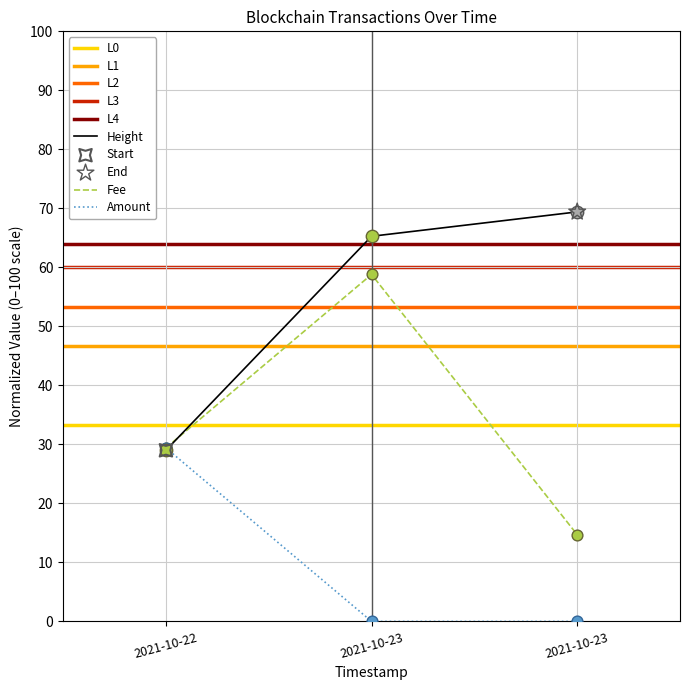

Which series contains the lowest Y value?

Amount